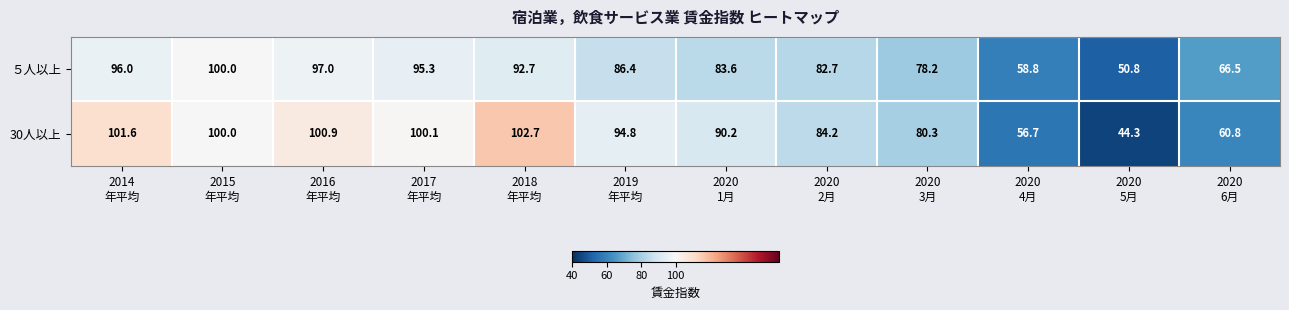

At how many categories does at least one series exceed 58?

11